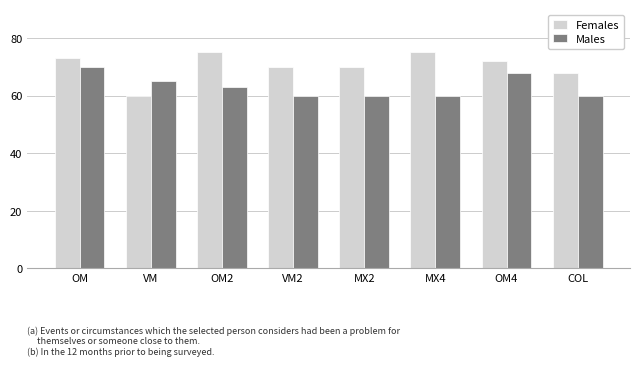

Which series has the largest total across all categories?

Females